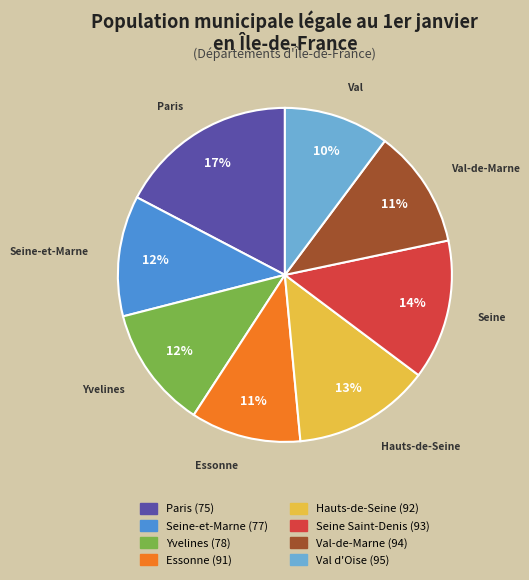

To the nearest percent, what portion does Essonne (91) represent?

11%